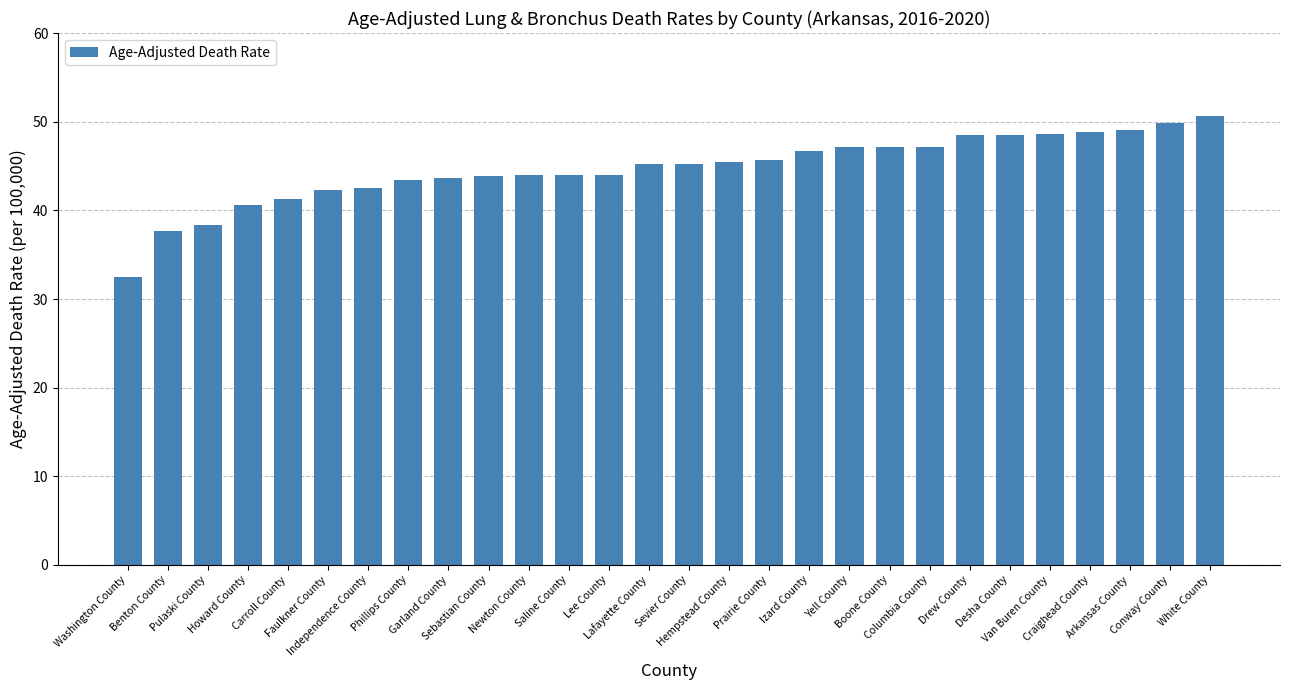

What is the label of the 9th bar from the right?

Boone County